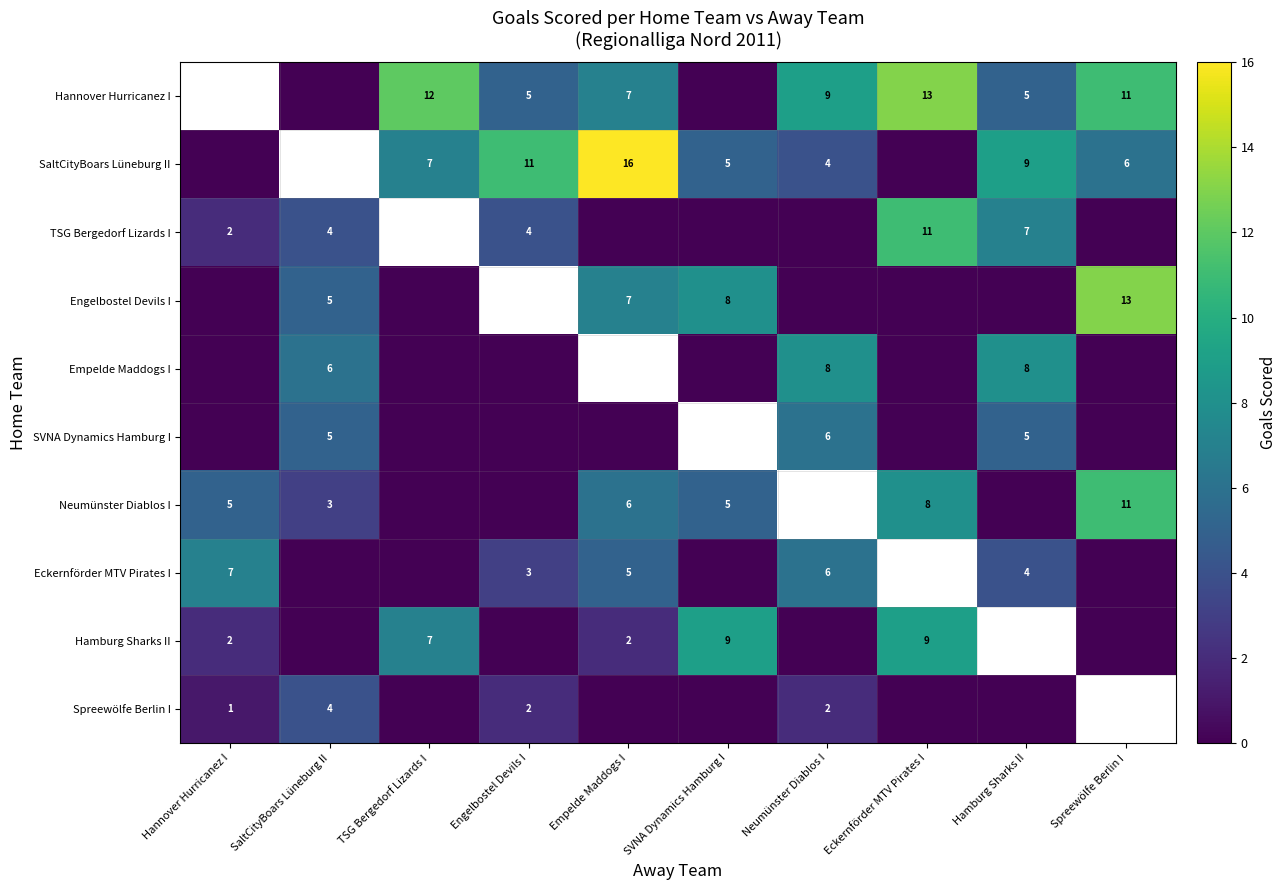

The value of Eckernförder MTV Pirates I at Neumünster Diablos I is 2. True or false?

False